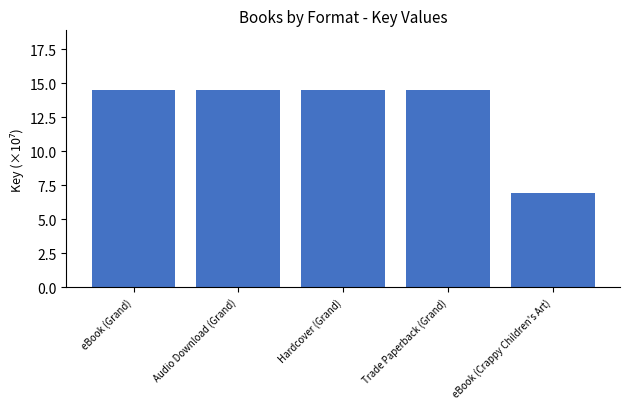

The value at eBook (Grand) is 23.4. True or false?

False